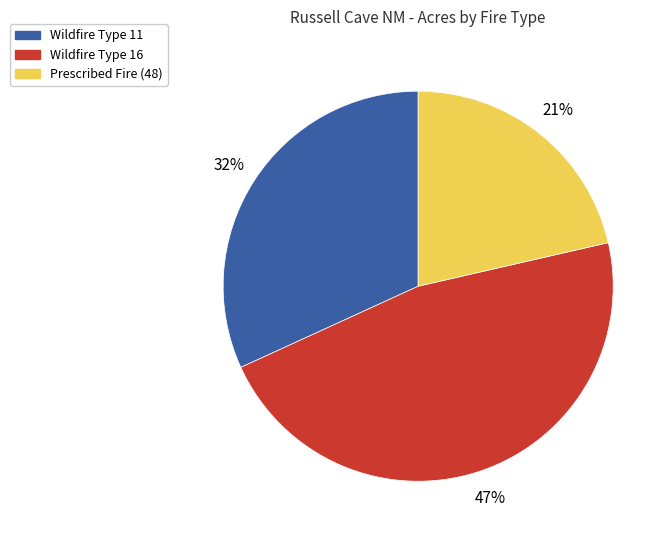

To the nearest percent, what is the average slice percentage?

33%